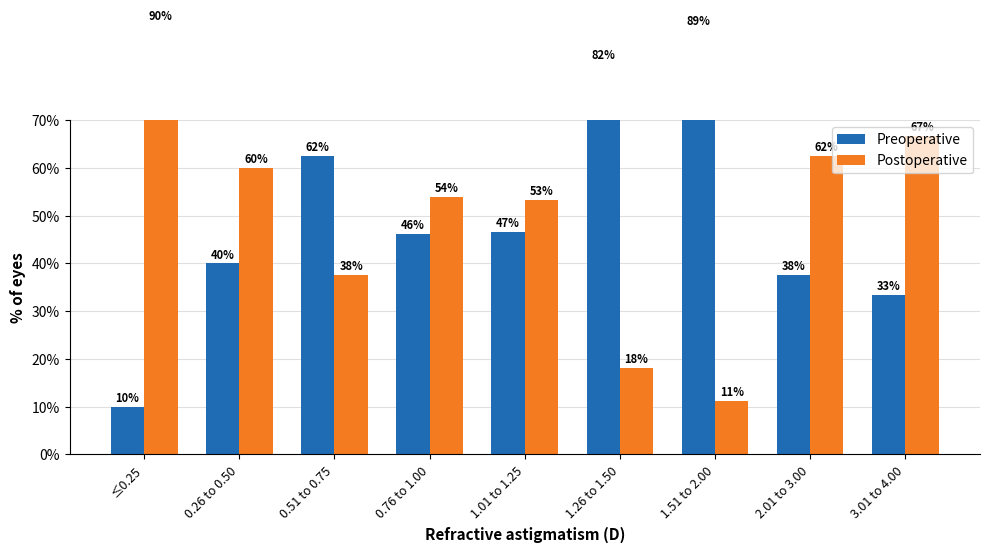

Rank the series by their average value, from lowest to highest.

Preoperative, Postoperative